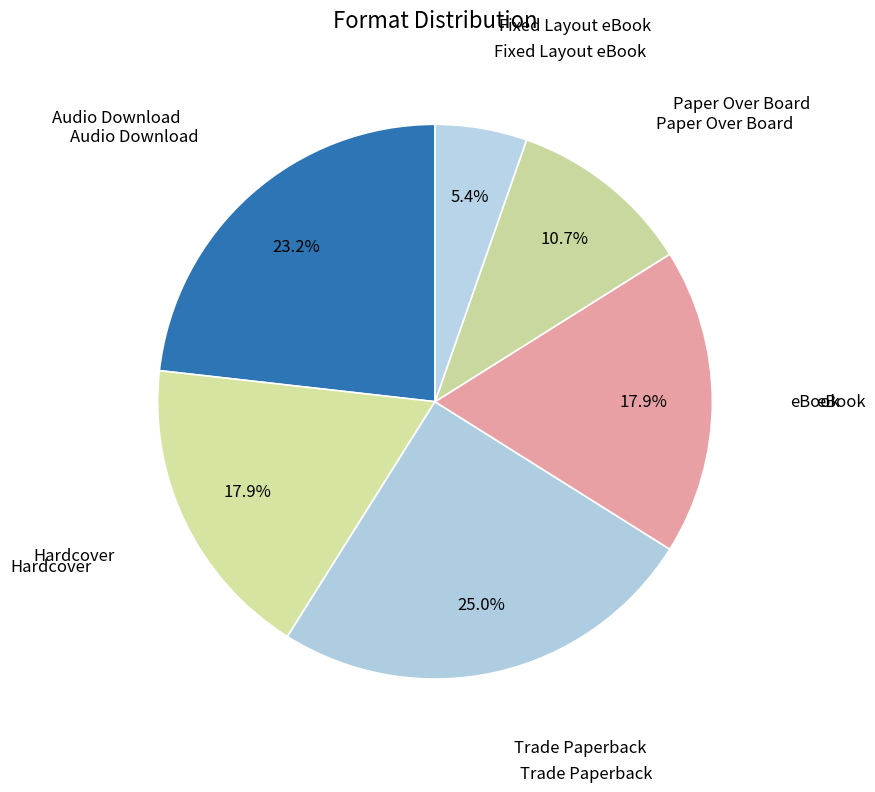

Which slice is the largest?

Trade Paperback